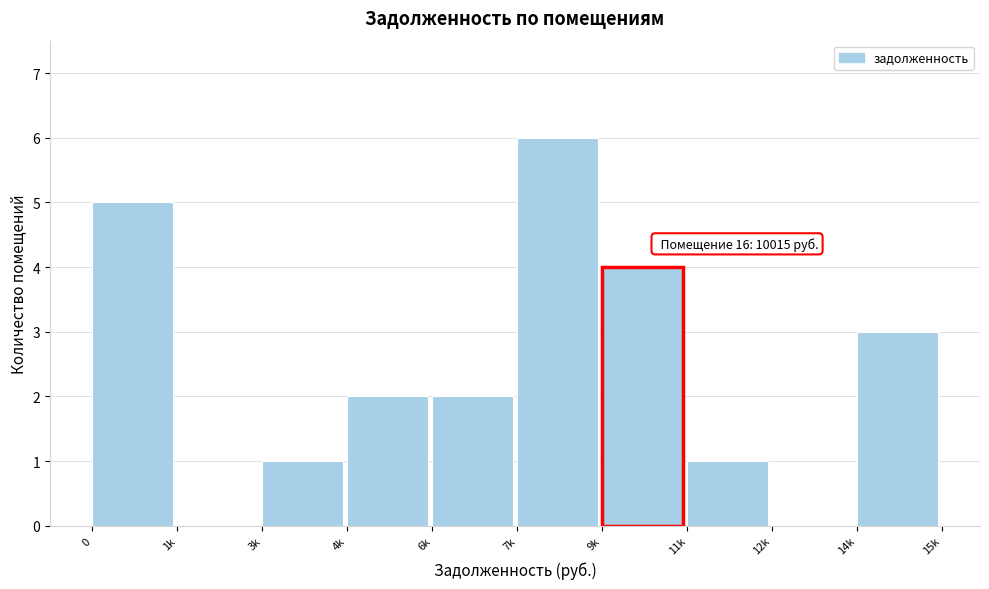

Reading left to right, list all the values displayed in this chart.

0=5	1k=0	3k=1	4k=2	6k=2	7k=6	9k=4	11k=1	12k=0	14k=3